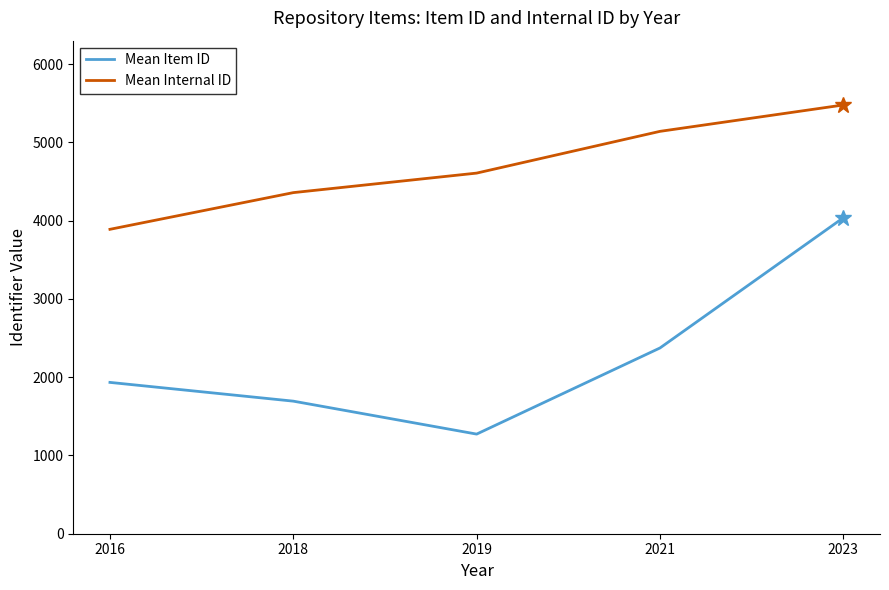

What is the difference between the maximum and minimum values in the Mean Internal ID series?

1588.8